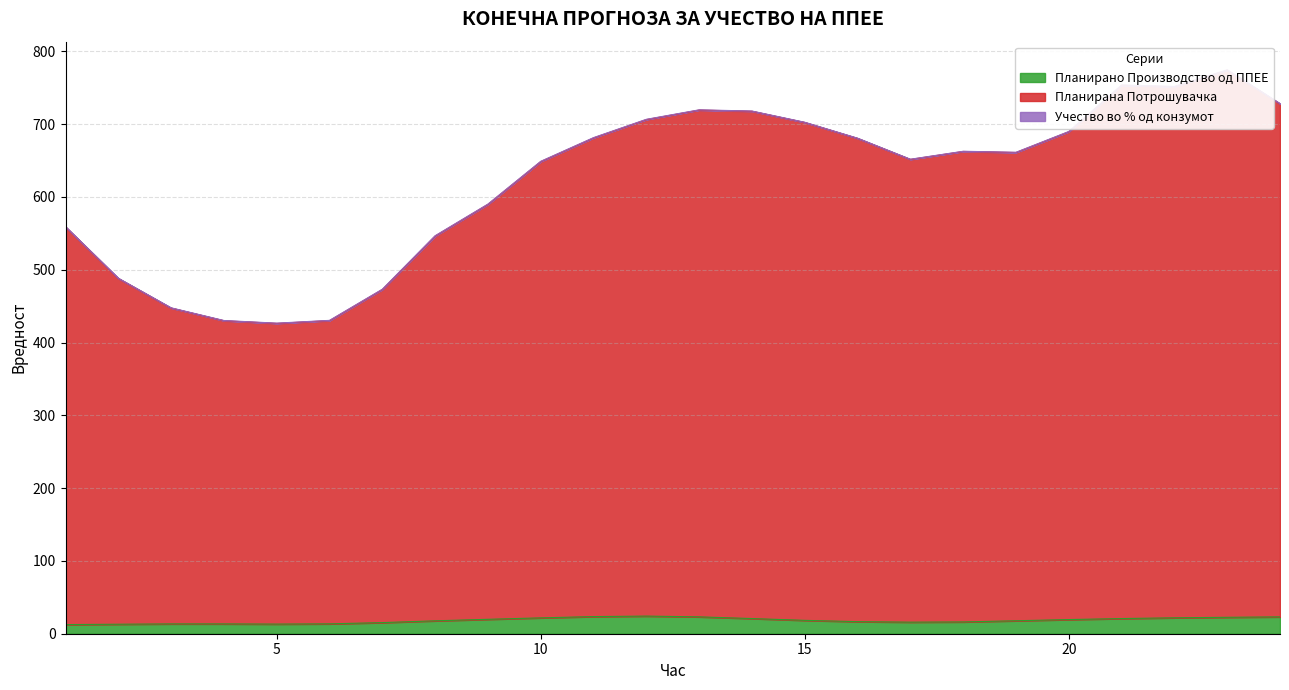

Which label corresponds to the largest value in the chart?

23